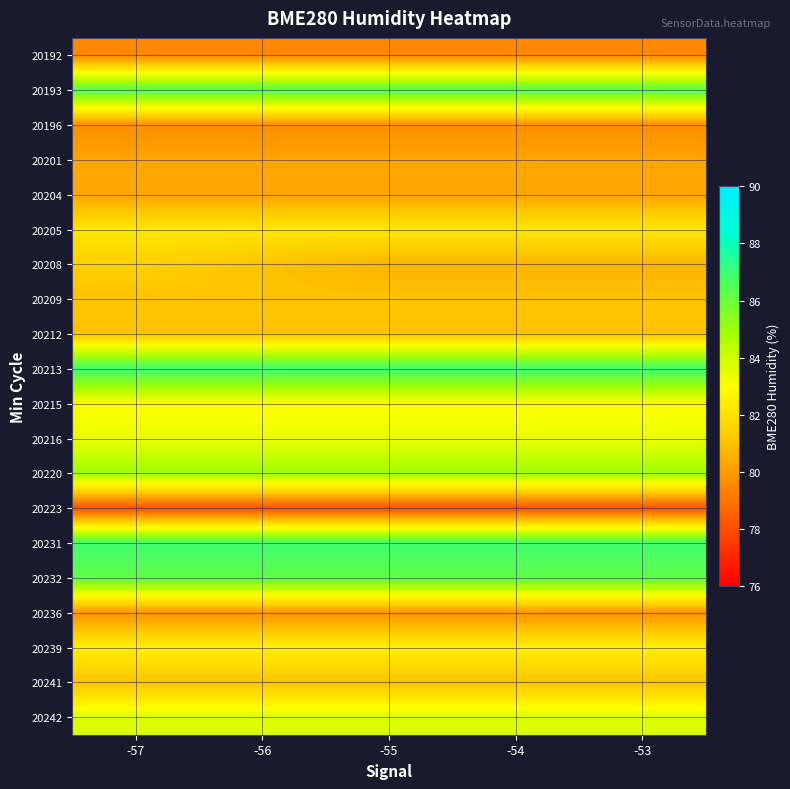

Reading left to right, transcribe all the data shown in this chart.

20192: -57=79.5	-56=79.5	-55=79.5	-54=79.5	-53=79.5
20193: -57=86.5	-56=86.5	-55=86.5	-54=86.5	-53=86.5
20196: -57=79.7	-56=79.7	-55=79.7	-54=79.7	-53=79.7
20201: -57=80.3	-56=80.3	-55=80.3	-54=80.3	-53=80.3
20204: -57=80.3	-56=80.3	-55=80.3	-54=80.3	-53=80.3
20205: -57=82.2	-56=82.2	-55=82.2	-54=82.2	-53=82.2
20208: -57=81.4	-56=81.0	-55=80.6	-54=80.6	-53=80.6
20209: -57=81.0	-56=81.0	-55=81.0	-54=81.0	-53=81.0
20212: -57=81.1	-56=81.1	-55=81.1	-54=81.1	-53=81.1
20213: -57=87.0	-56=87.0	-55=87.0	-54=87.0	-53=87.0
20215: -57=83.0	-56=83.0	-55=83.0	-54=83.0	-53=83.0
20216: -57=83.4	-56=83.4	-55=83.4	-54=83.4	-53=83.4
20220: -57=85.0	-56=85.0	-55=85.0	-54=85.0	-53=85.0
20223: -57=78.0	-56=78.0	-55=78.0	-54=78.0	-53=78.0
20231: -57=86.9	-56=86.9	-55=86.9	-54=86.9	-53=86.9
20232: -57=86.3	-56=86.3	-55=86.3	-54=86.3	-53=86.3
20236: -57=79.8	-56=79.8	-55=79.8	-54=79.8	-53=79.8
20239: -57=82.5	-56=82.5	-55=82.5	-54=82.5	-53=82.5
20241: -57=81.0	-56=81.0	-55=81.0	-54=81.0	-53=81.0
20242: -57=83.7	-56=83.7	-55=83.7	-54=83.7	-53=83.7